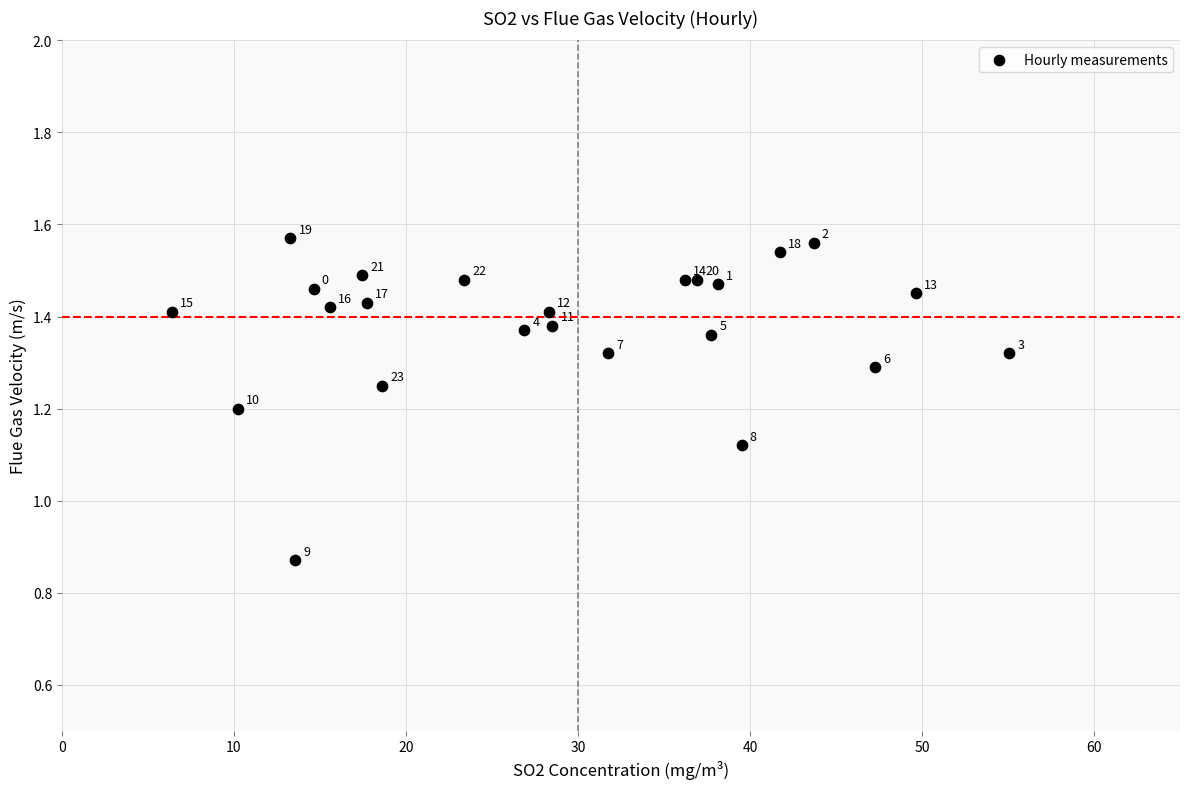

What is the range of X values (max minus min)?

48.7